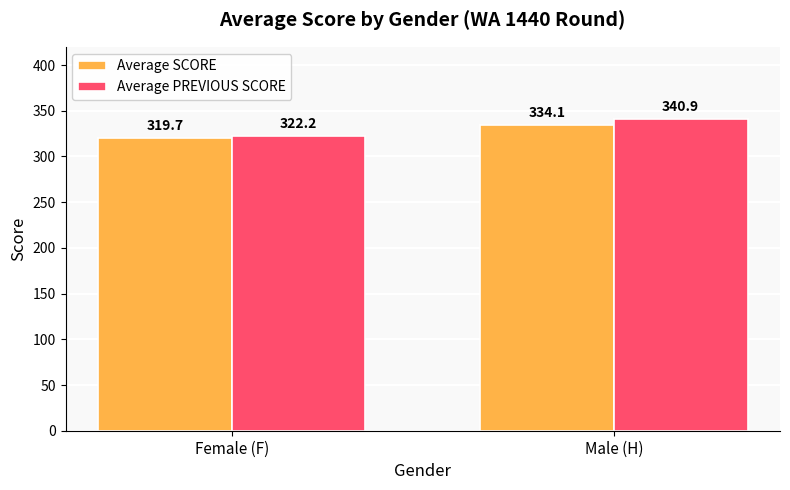

What is the label of the 1st bar from the right?

Male (H)